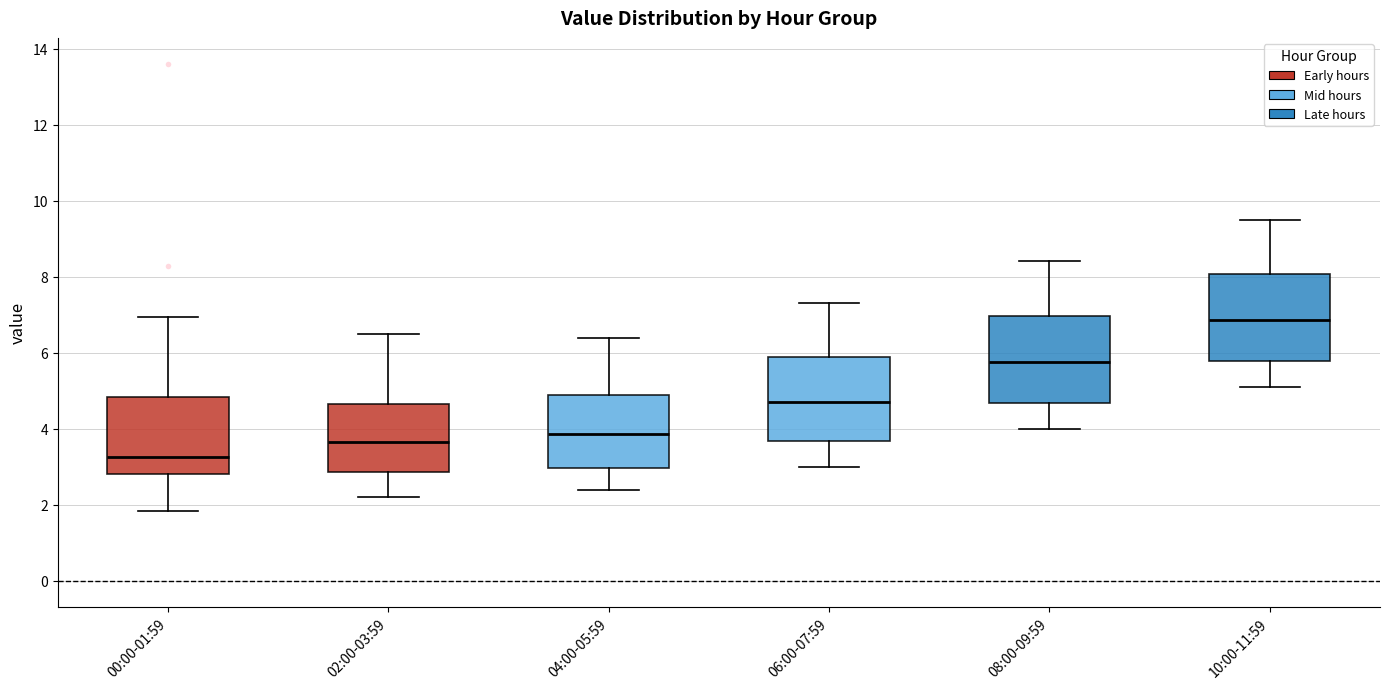

Where is the upper edge of the box for 00:00-01:59 on the y-axis? The values are not printed on the chart, so give them approximately, as read against the axis.

4.8